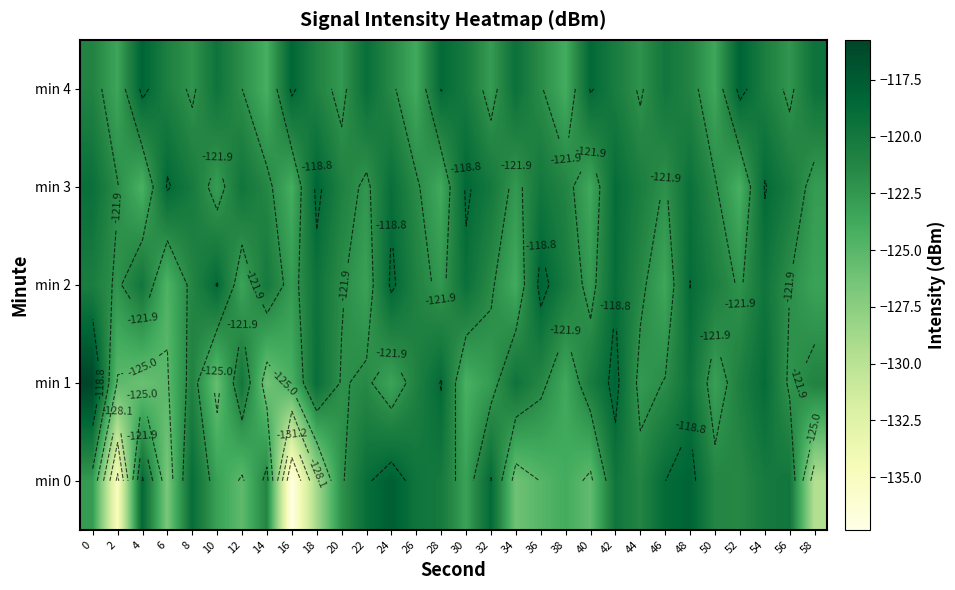

Between 6 and 12, which is larger?

12